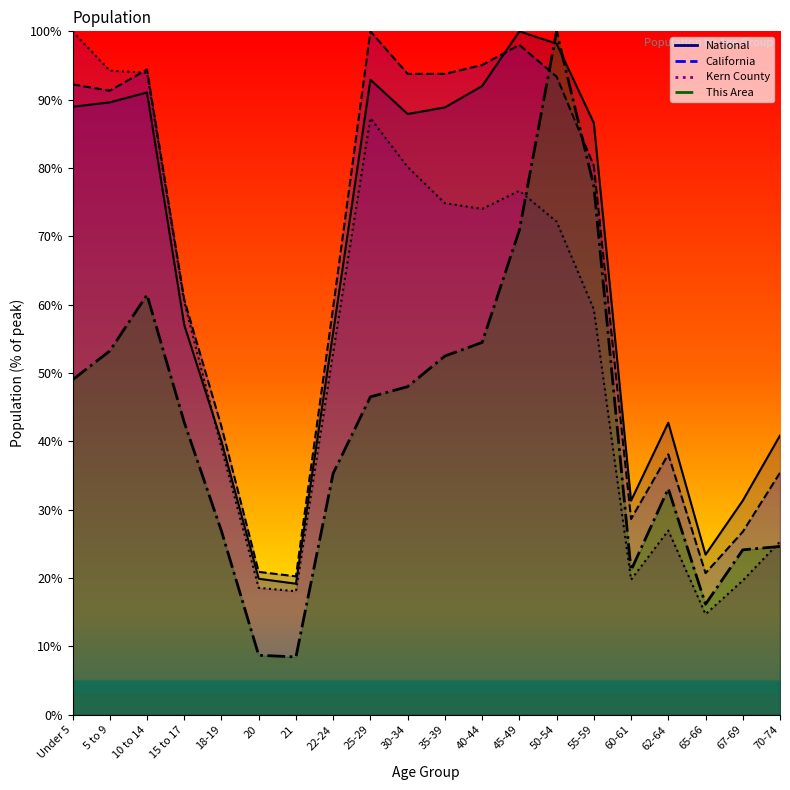

Is the value of Kern County at 15 to 17 greater than the value of California at 55-59?

No